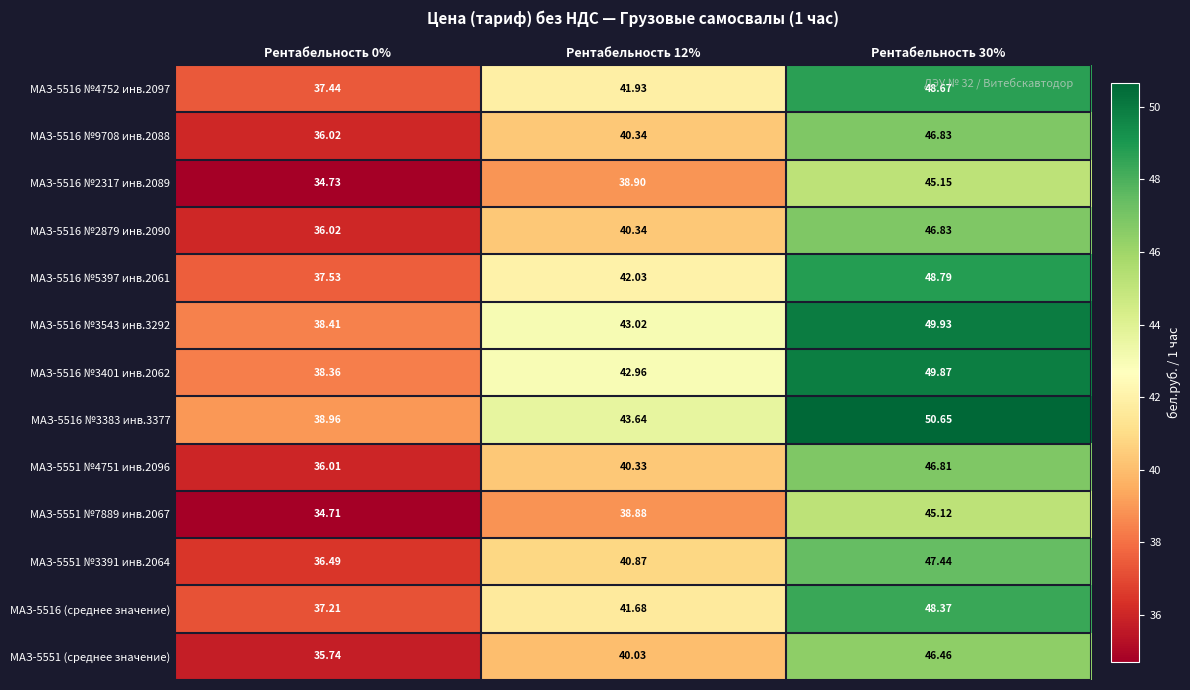

What is the spread (max minus min) of values at Рентабельность 12%?

4.8